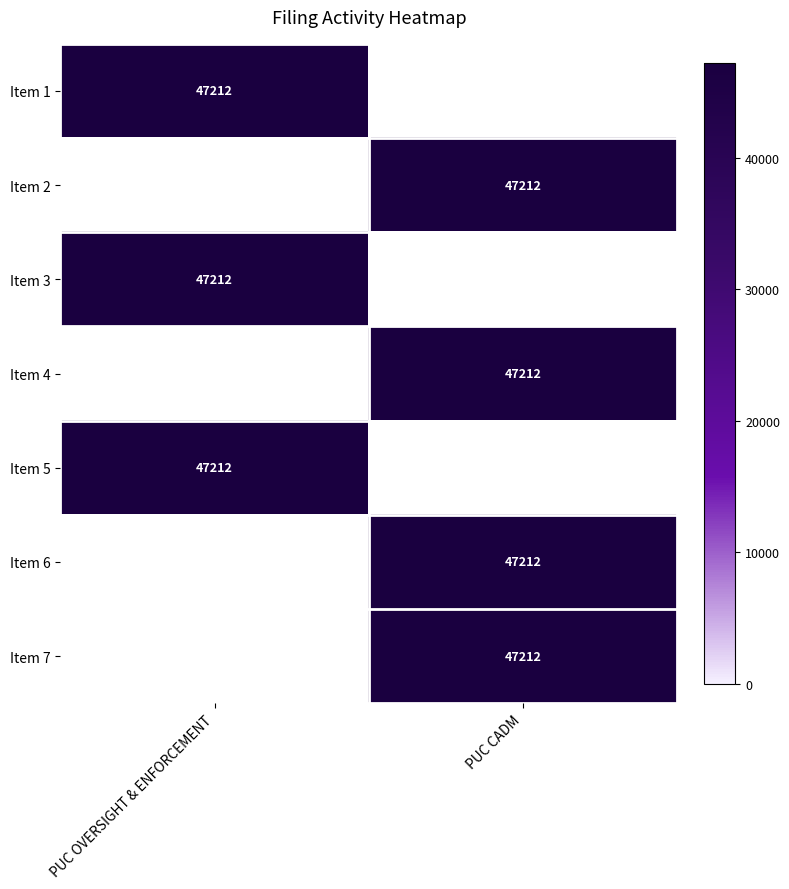

The Item 3 series shows 62493 at PUC OVERSIGHT & ENFORCEMENT. True or false?

False